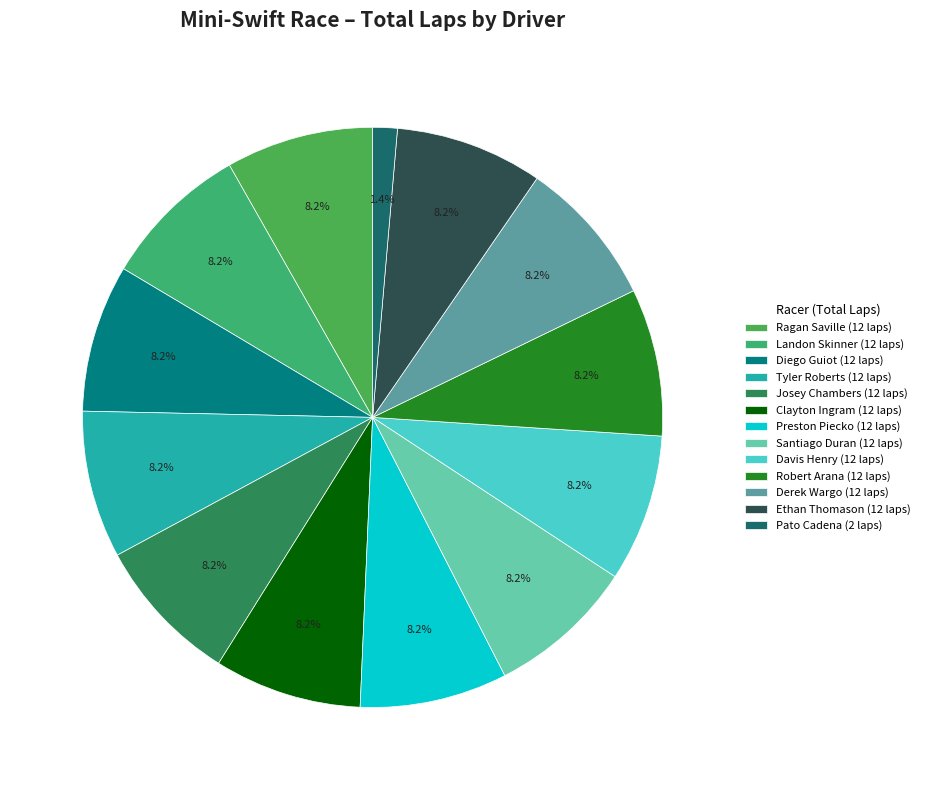

To the nearest percent, what is the combined percentage of Clayton Ingram and Pato Cadena?

10%